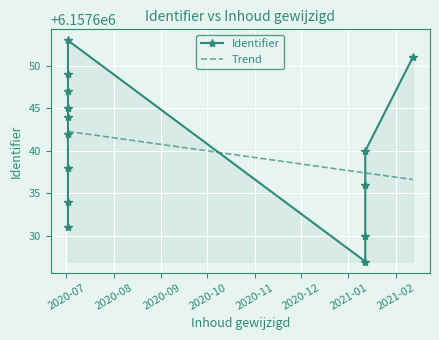

How many distinct data groups are displayed?

1